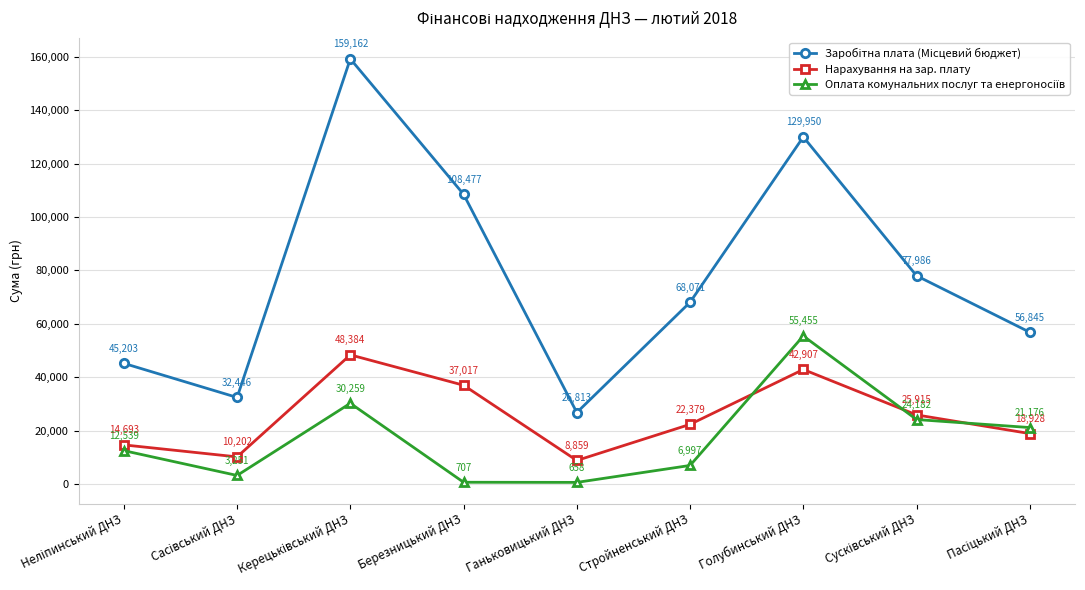

What position from the right is Голубинський ДНЗ?

3